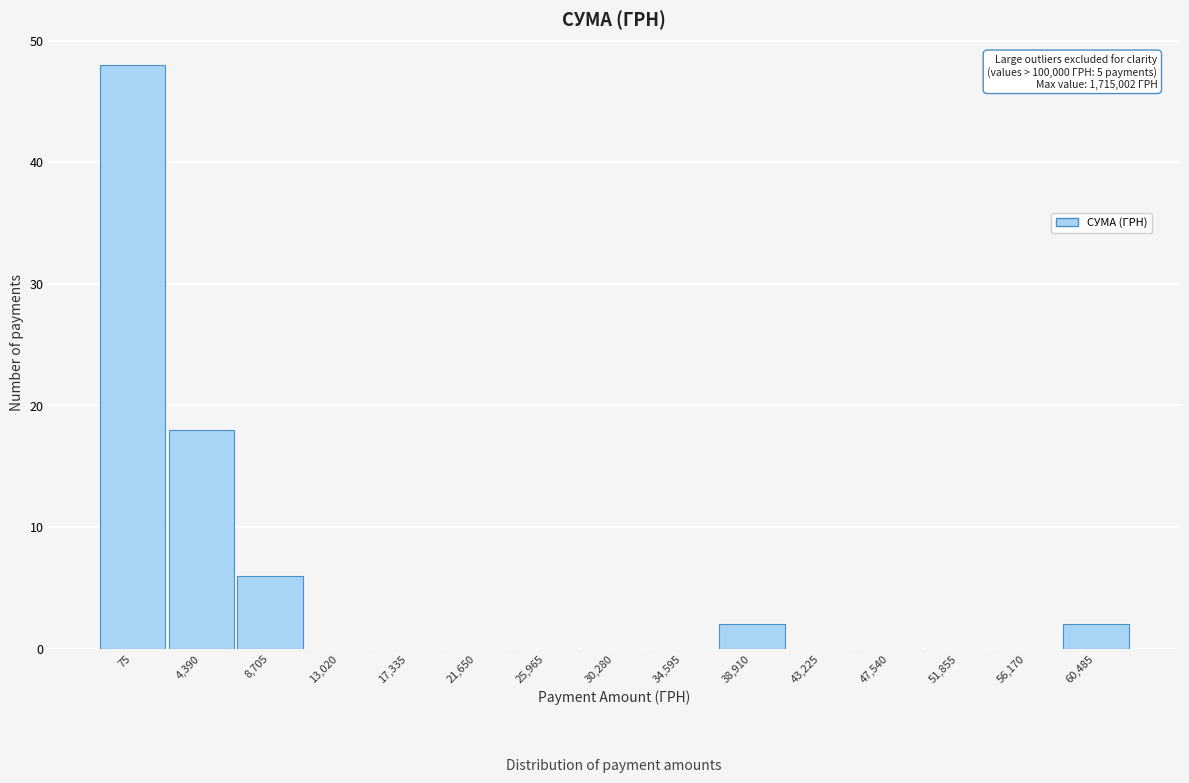

Reading left to right, transcribe all the data shown in this chart.

75=48	4,390=18	8,705=6	13,020=0	17,335=0	21,650=0	25,965=0	30,280=0	34,595=0	38,910=2	43,225=0	47,540=0	51,855=0	56,170=0	60,485=2